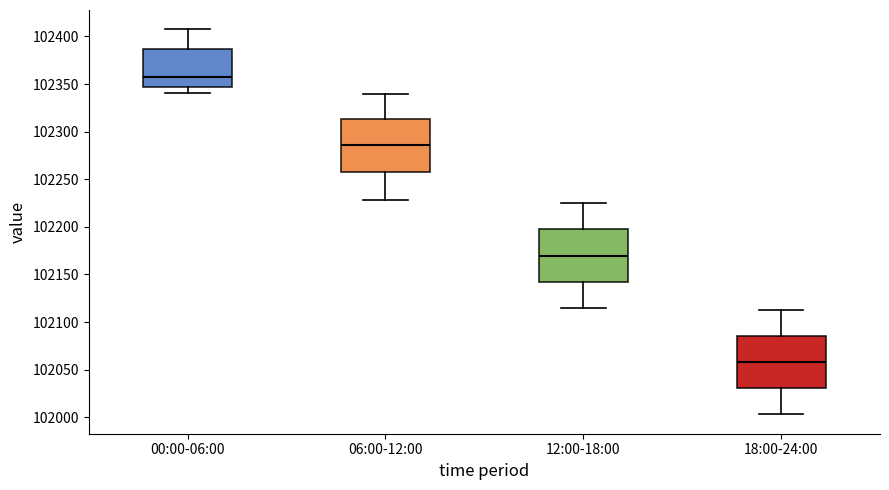

Which box's median line is the lowest?

18:00-24:00